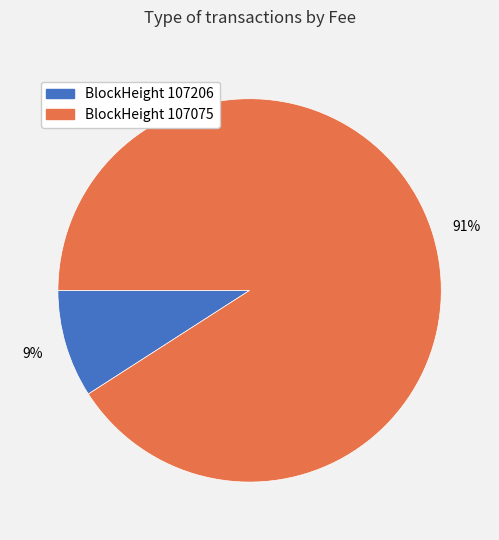

Rank the categories by value from lowest to highest.

BlockHeight 107206, BlockHeight 107075